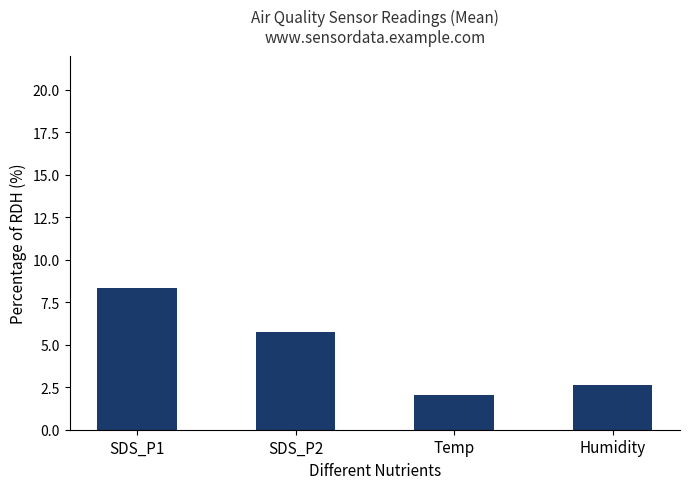

What is the value of the 1st bar from the left?

8.3